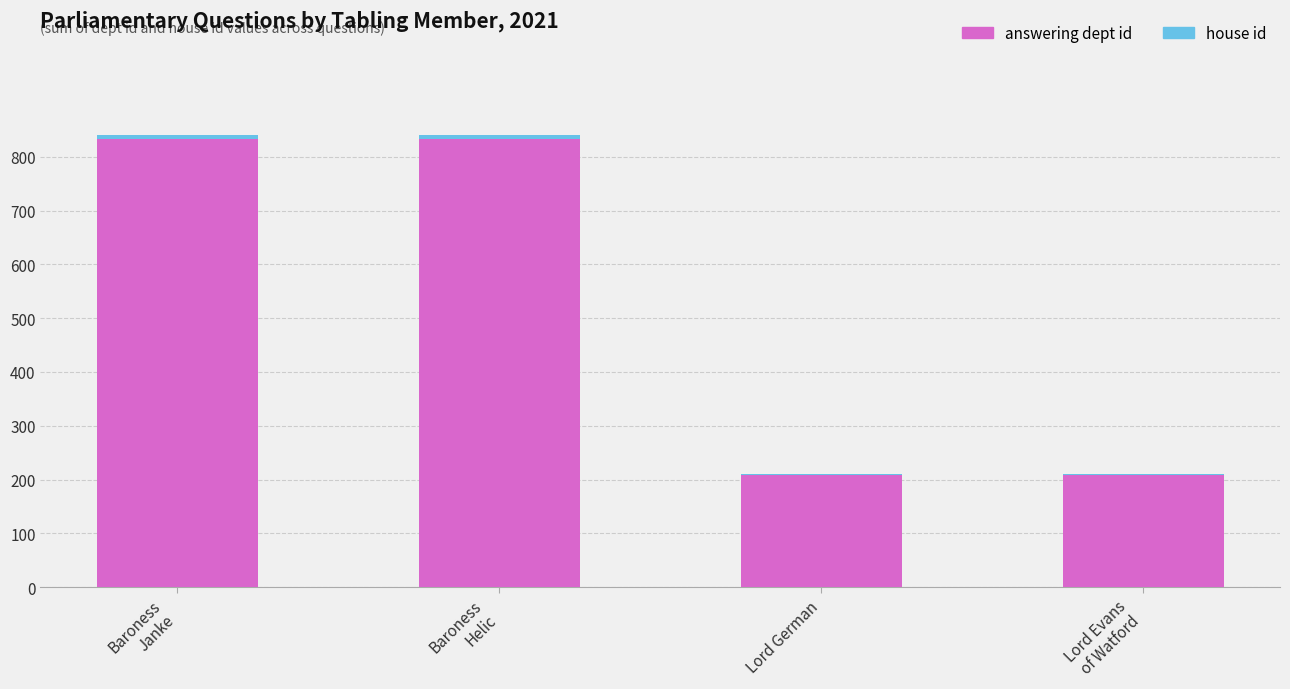

What is the maximum value for answering dept id?

832